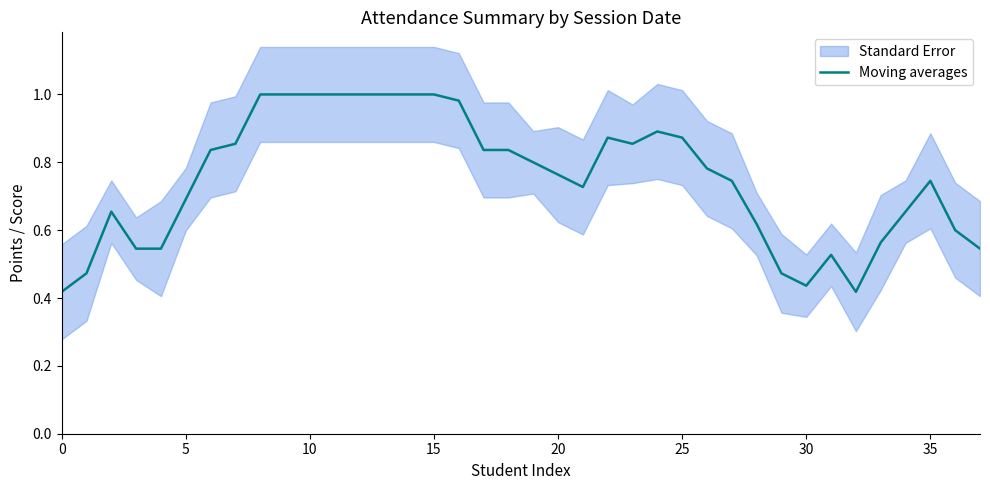

Reading right to left, transcribe all the data shown in this chart.

0.5	0.6	0.7	0.7	0.6	0.4	0.5	0.4	0.5	0.6	0.7	0.8	0.9	0.9	0.9	0.9	0.7	0.8	0.8	0.8	0.8	1.0	1.0	1.0	1.0	1.0	1.0	1.0	1.0	1.0	0.9	0.8	0.7	0.5	0.5	0.7	0.5	0.4